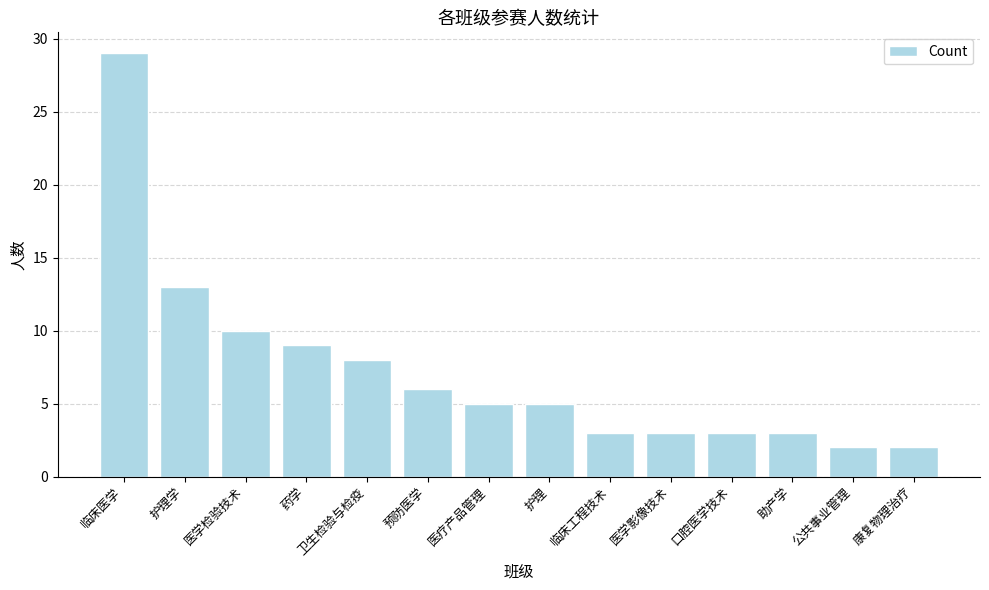

True or false: the data shows 3 at 康复物理治疗.

False